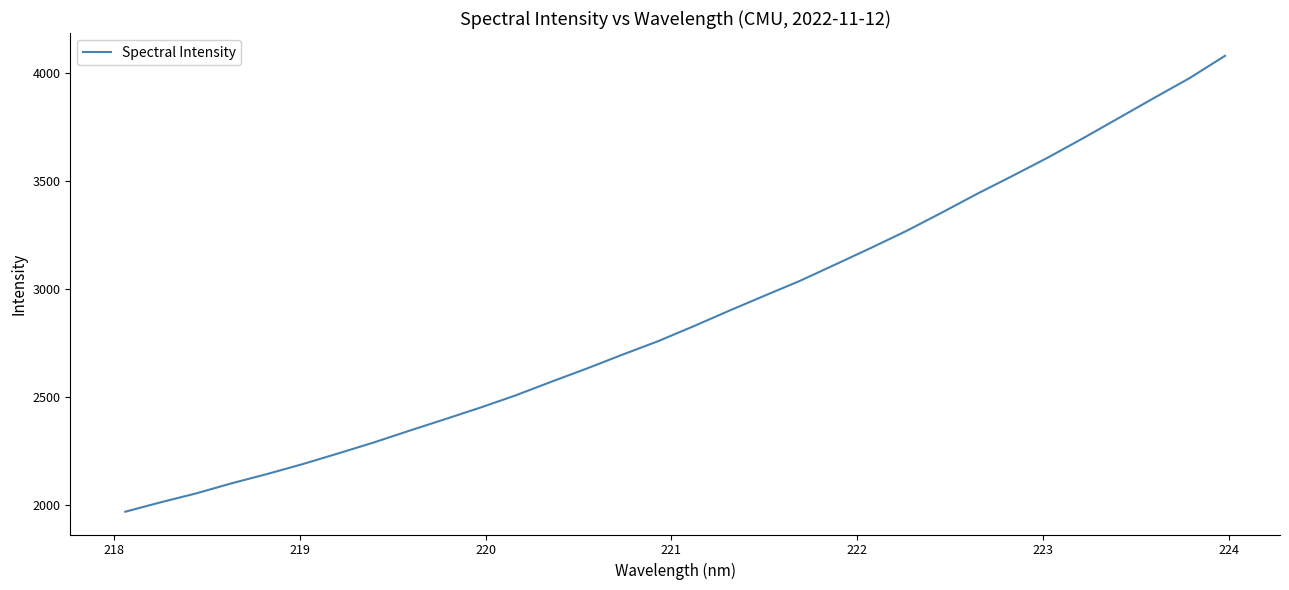

What is the minimum value shown in the chart?

1969.5